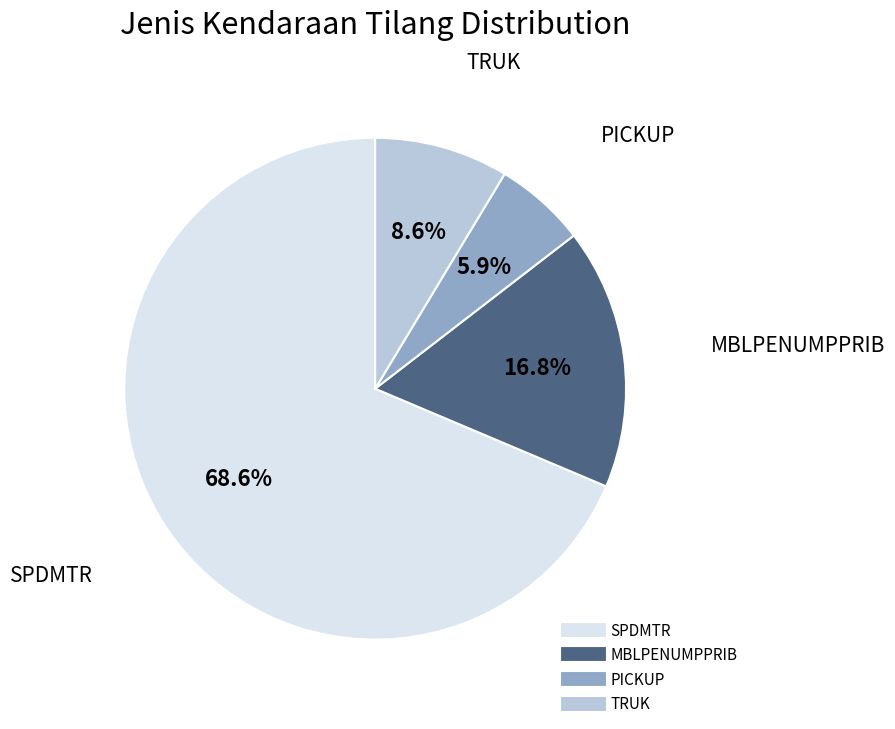

True or false: MBLPENUMPPRIB accounts for 17% of the total.

True